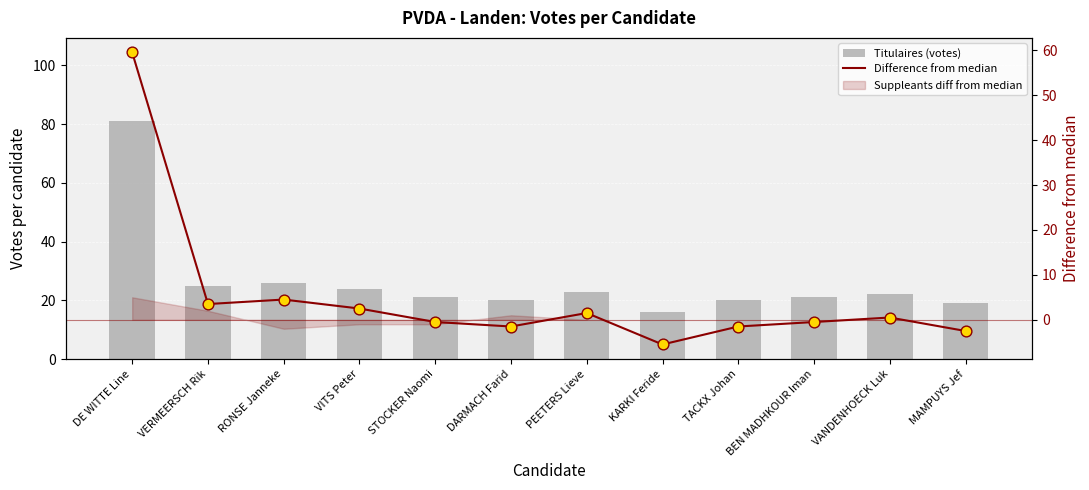

What is the total value across all series at BEN MADHKOUR Iman?

20.5